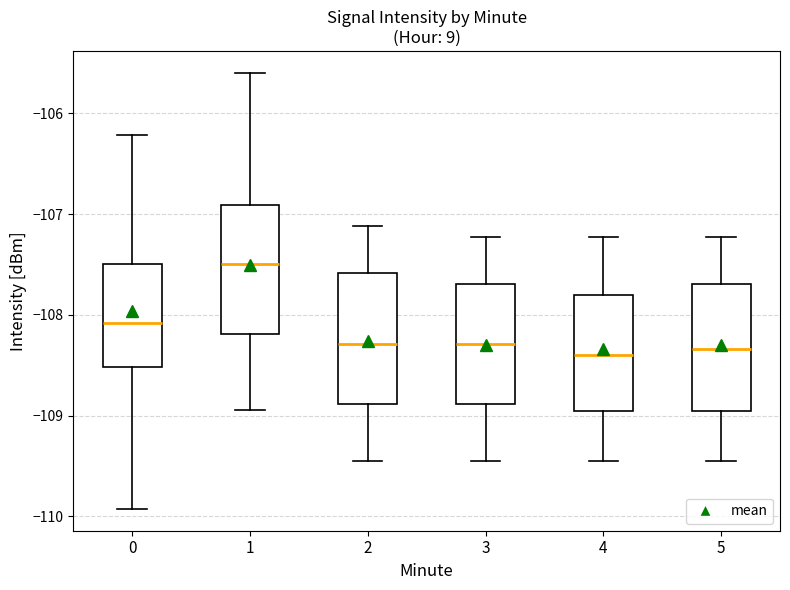

Where does the lower whisker of the box at x = 2 end on the y-axis? The values are not printed on the chart, so give them approximately, as read against the axis.

-109.4